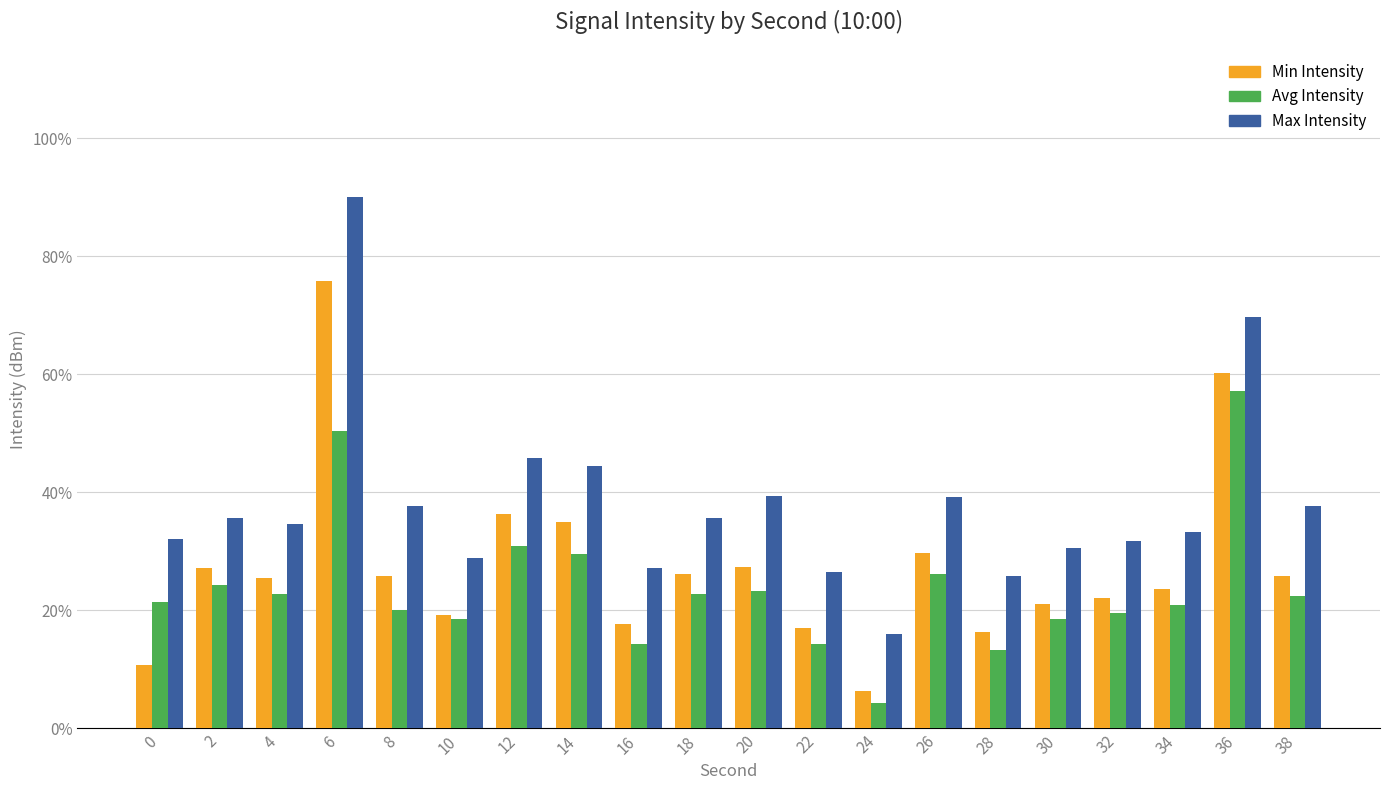

What is the difference between the Avg Intensity values at 0 and 18?

1.4